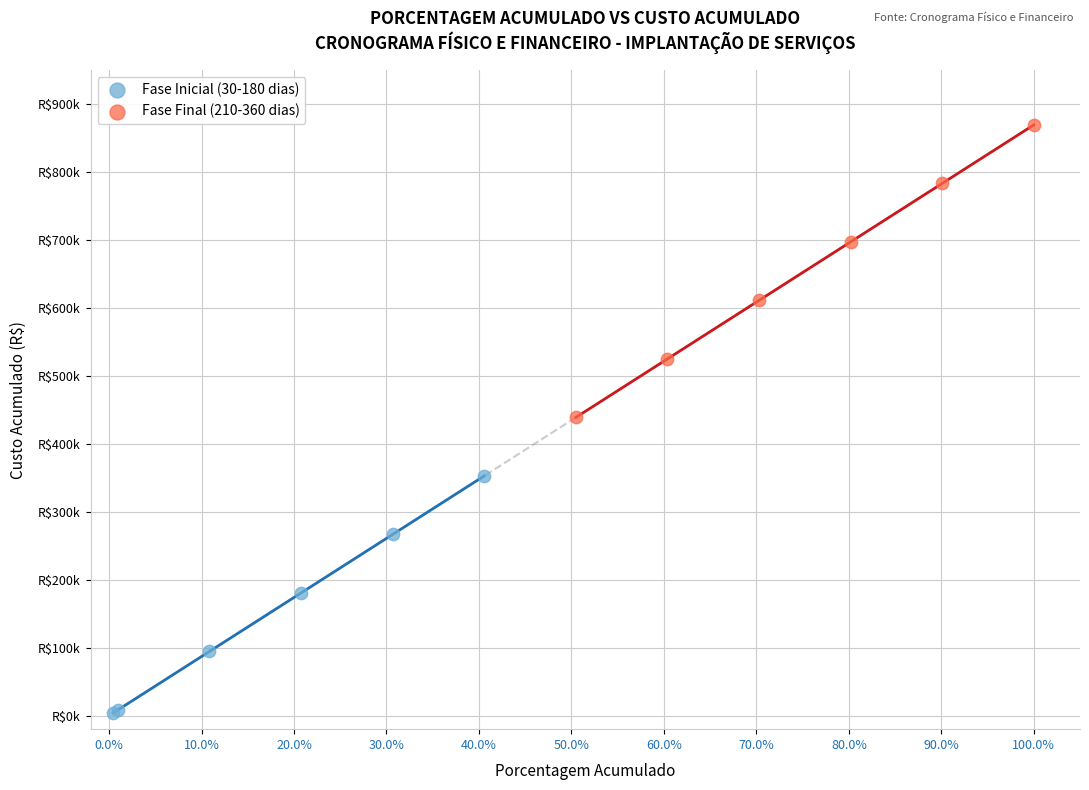

What are all the series names shown in the legend?

Fase Inicial (30-180 dias), Fase Final (210-360 dias)